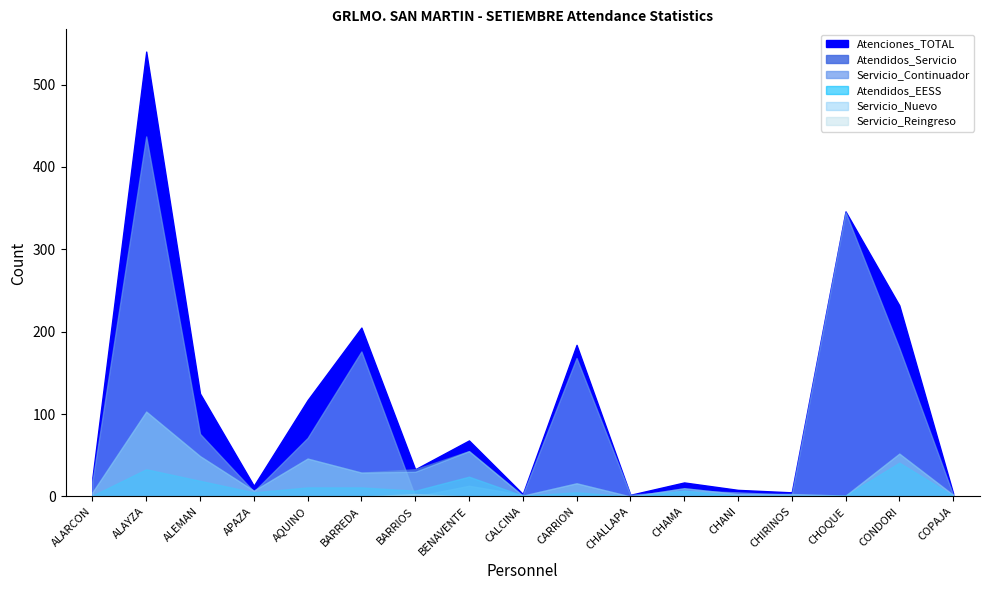

Where does the Servicio_Continuador series first go above 13?

ALARCON